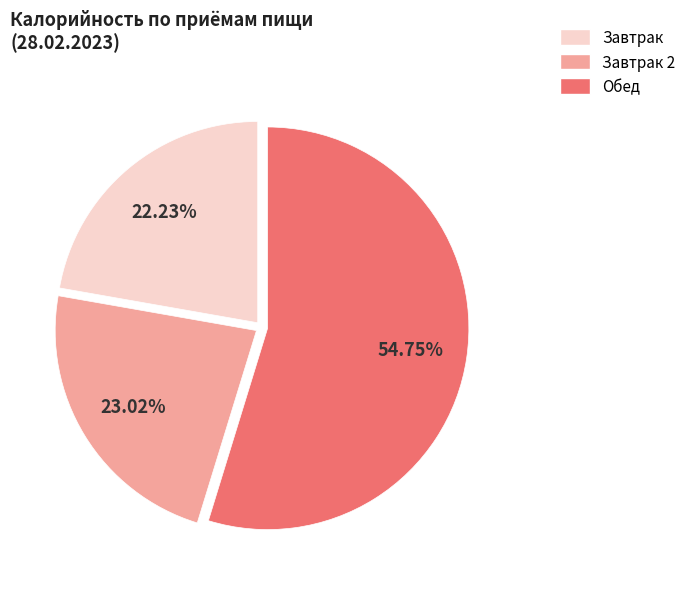

Is there a majority slice in this chart?

Yes